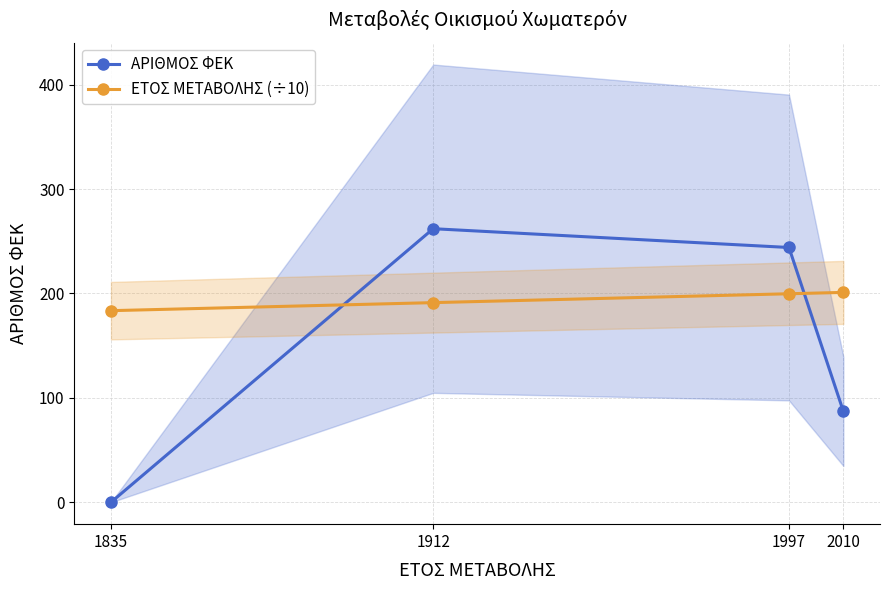

What is the difference between the highest and lowest values at 1997?

44.3